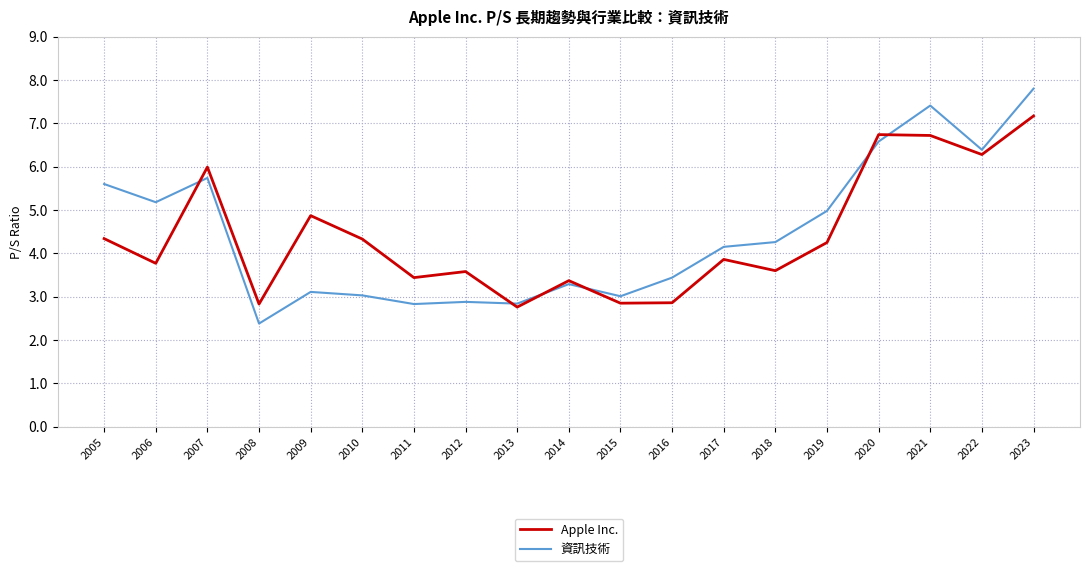

How many lines are shown in the chart?

2